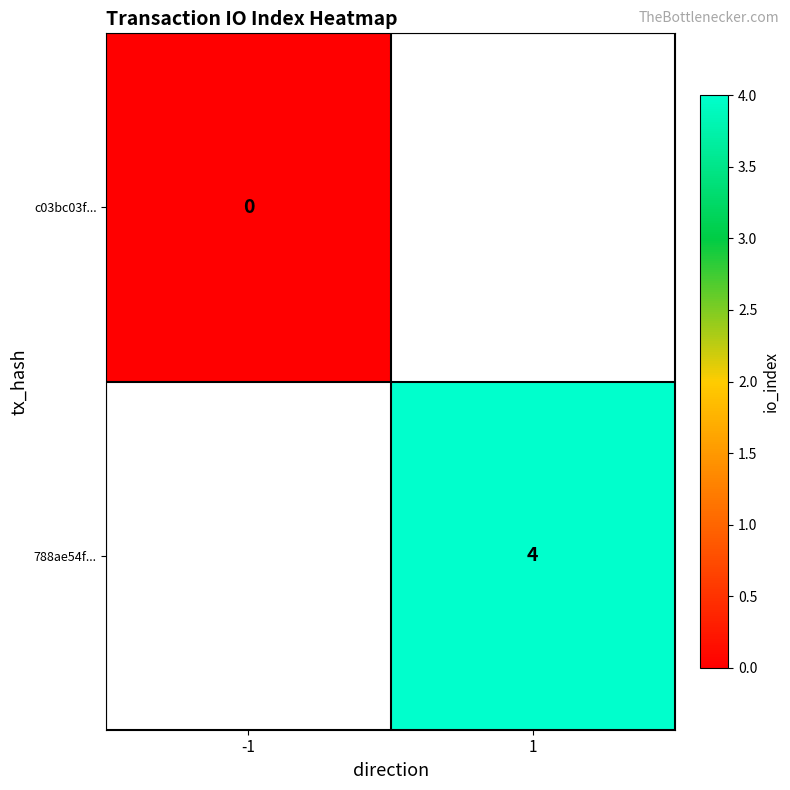

The 788ae54f... series shows 4 at 1. True or false?

True